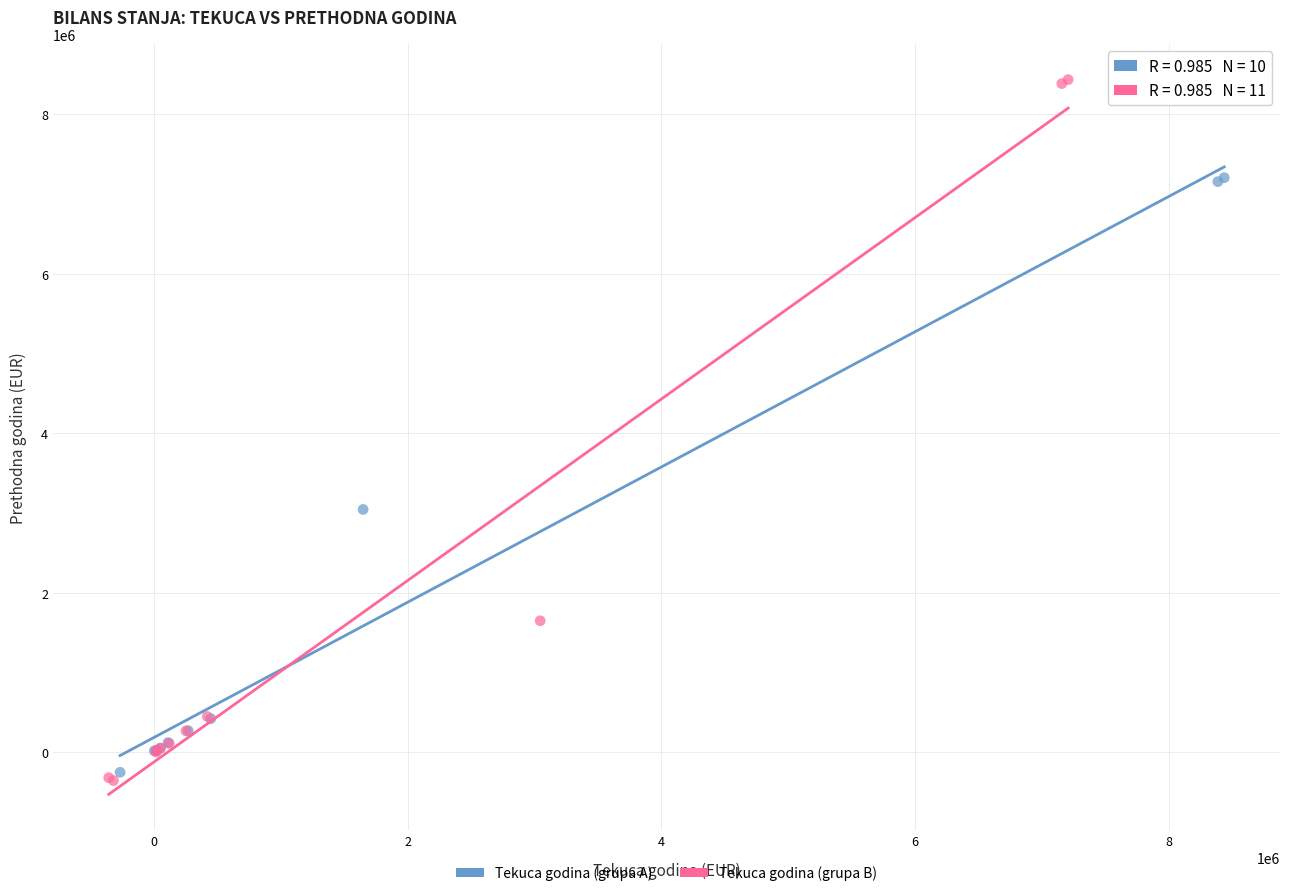

What are all the series names shown in the legend?

Tekuca godina (grupa A), Tekuca godina (grupa B)